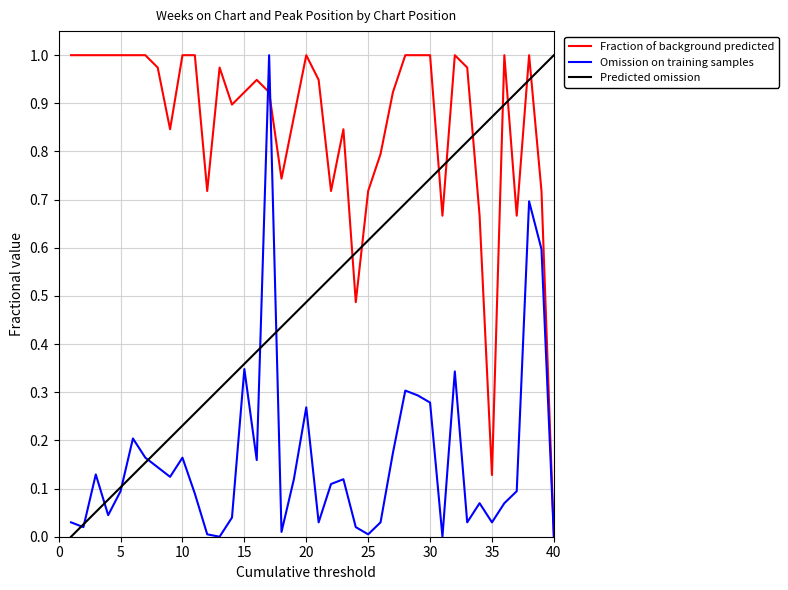

The value of Omission on training samples at 40 is 0.0. True or false?

True